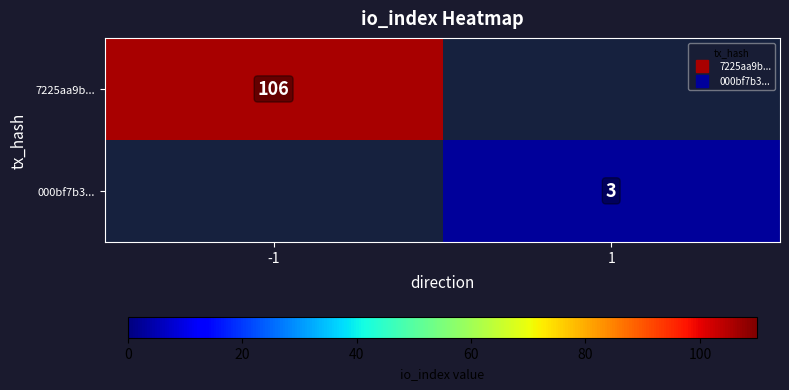

True or false: 7225aa9b... has a value of 167 at -1.

False